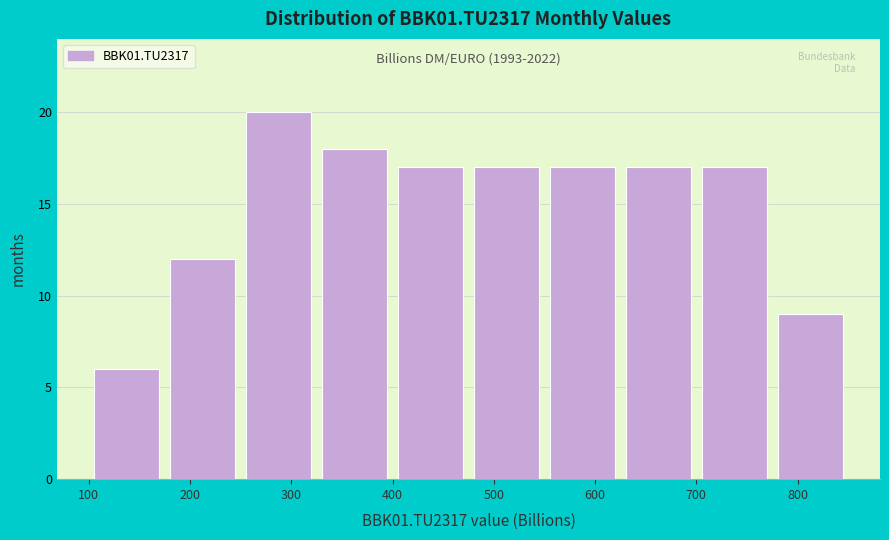

Which range on the x-axis has the tallest bar?

250 to 325